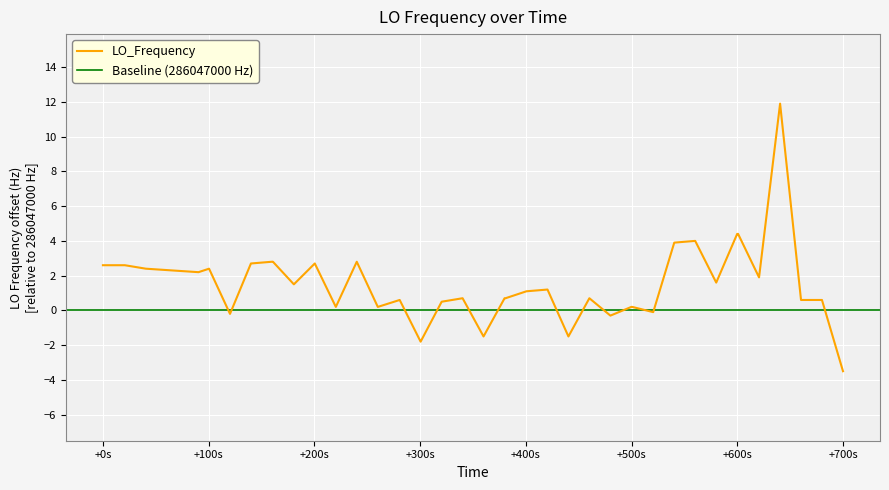

How many distinct data groups are displayed?

1